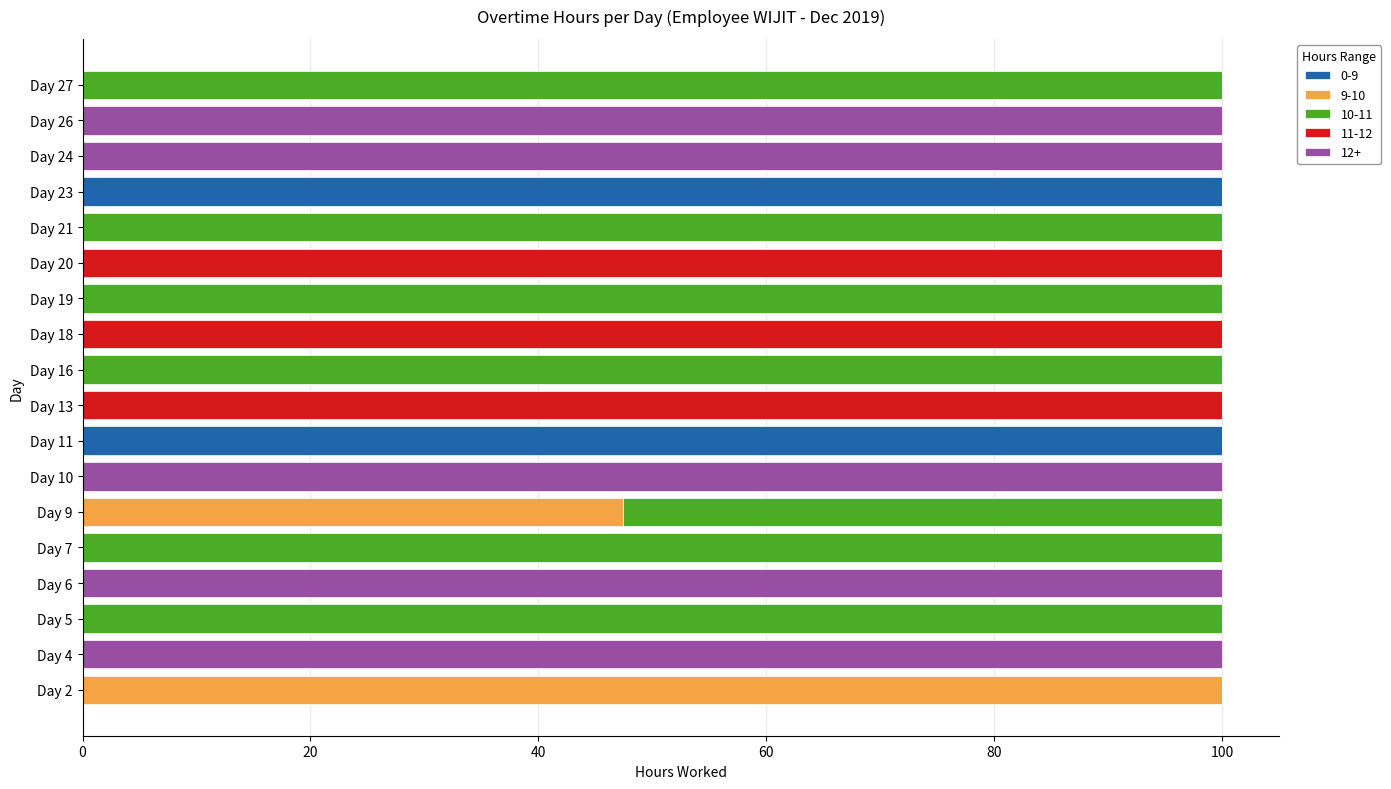

What is the total value across all series at Day 18?

100.0